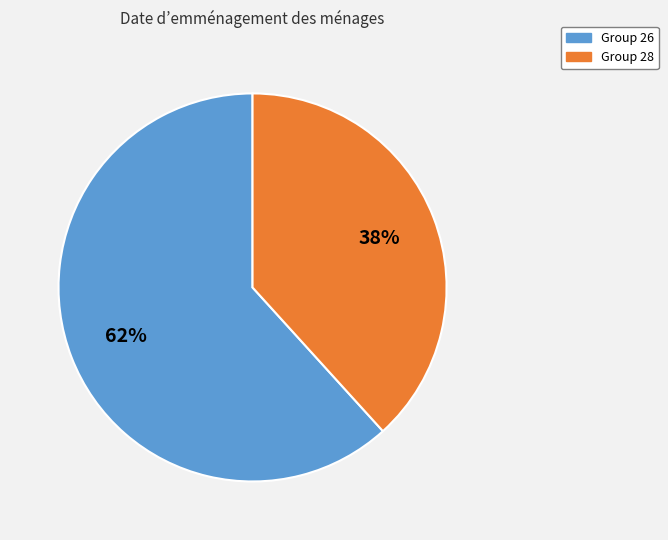

How many segments does this pie chart have?

2